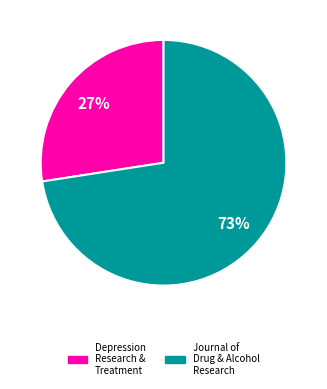

What percentage is the Journal of Drug & Alcohol Research slice, to the nearest percent?

73%